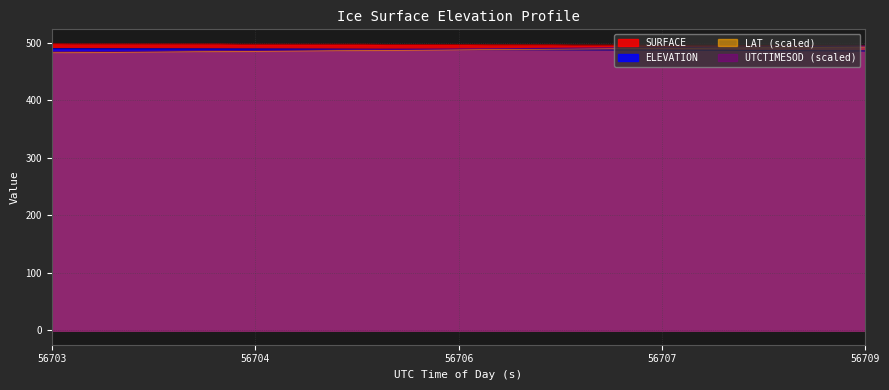

Which series has the largest total across all categories?

SURFACE